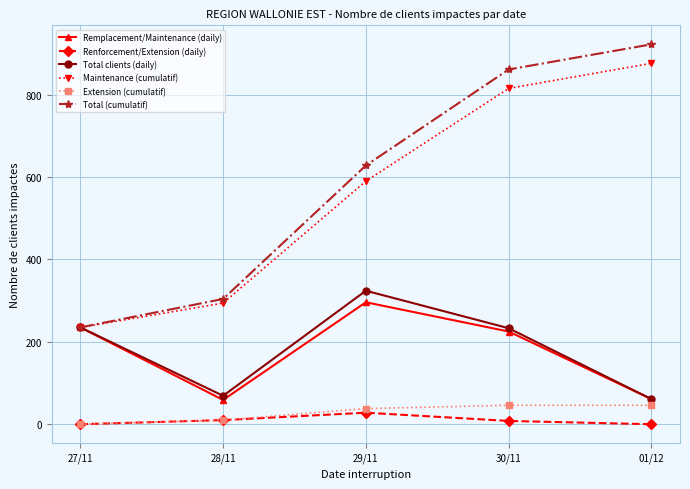

Is this an area chart (filled region under the line)?

No